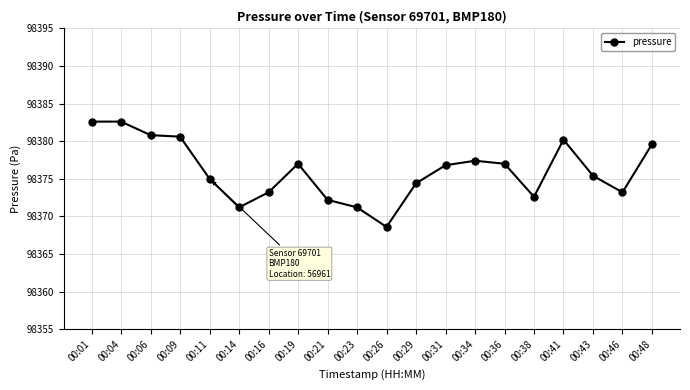

What is the change in value from 00:04 to 00:16?

-9.4